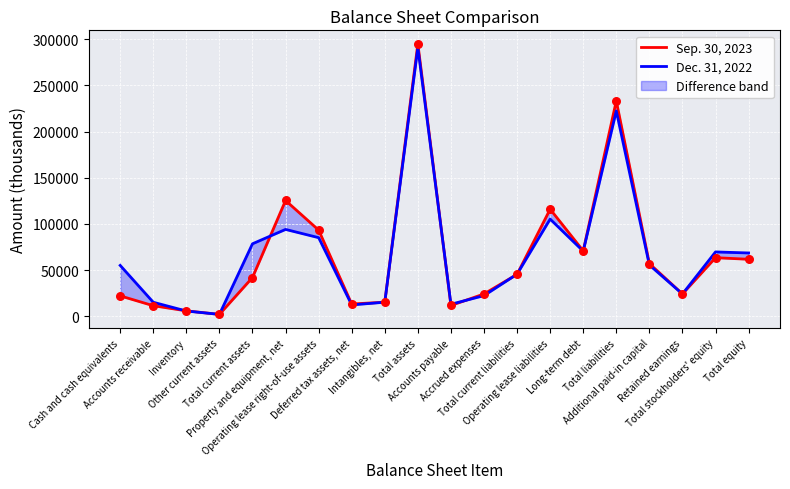

Which series reaches the minimum Y coordinate?

Dec. 31, 2022